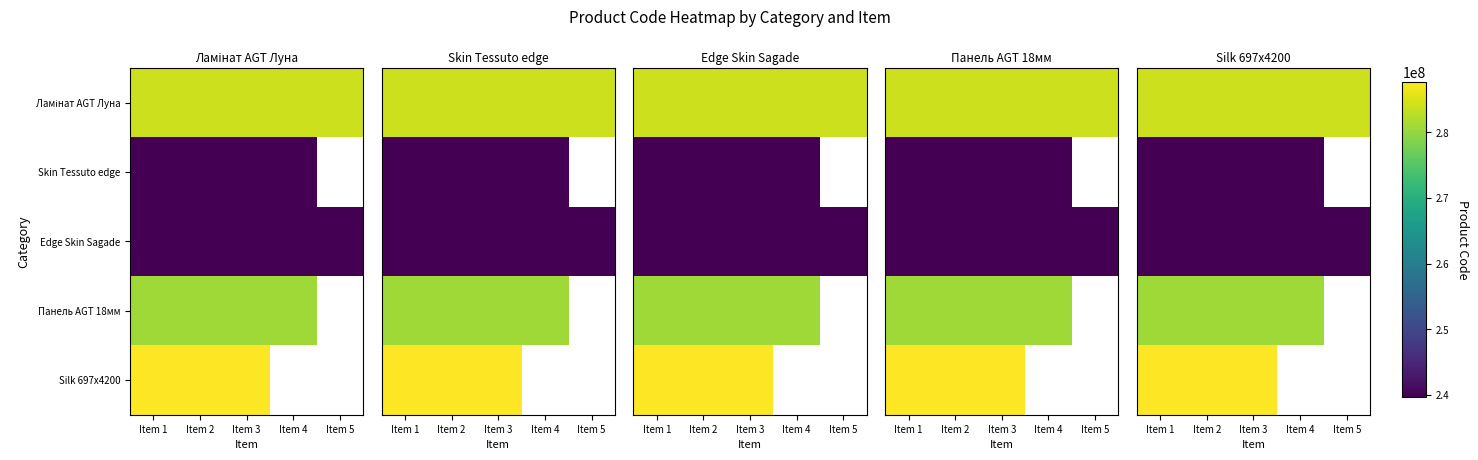

What is the maximum value for Edge Skin Sagade?

239801890.0